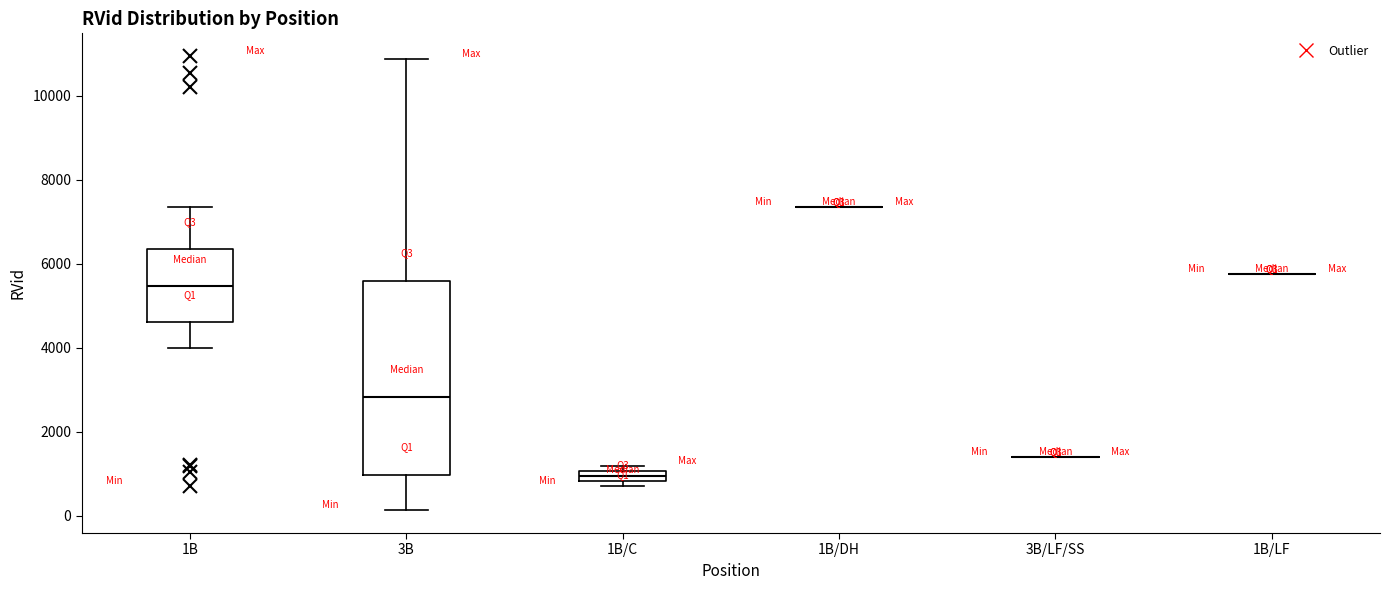

Comparing the boxes themselves (not the whiskers), which one is the tallest?

3B